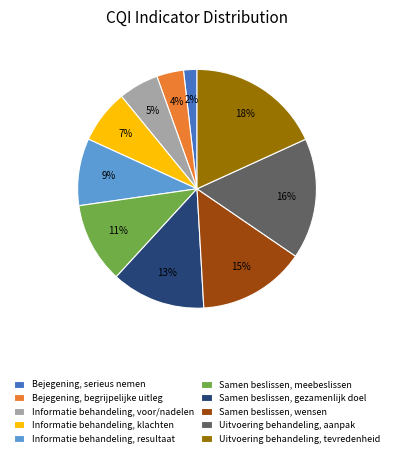

To the nearest percent, what is the combined percentage of Samen beslissen, wensen and Uitvoering behandeling, aanpak?

31%